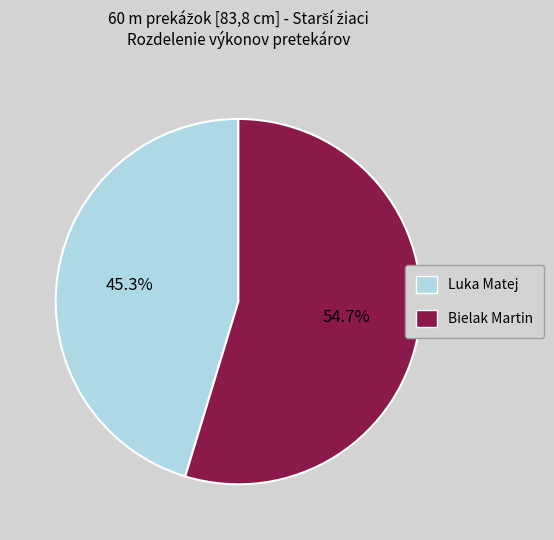

To the nearest percent, what percentage of the pie is Luka Matej?

45%